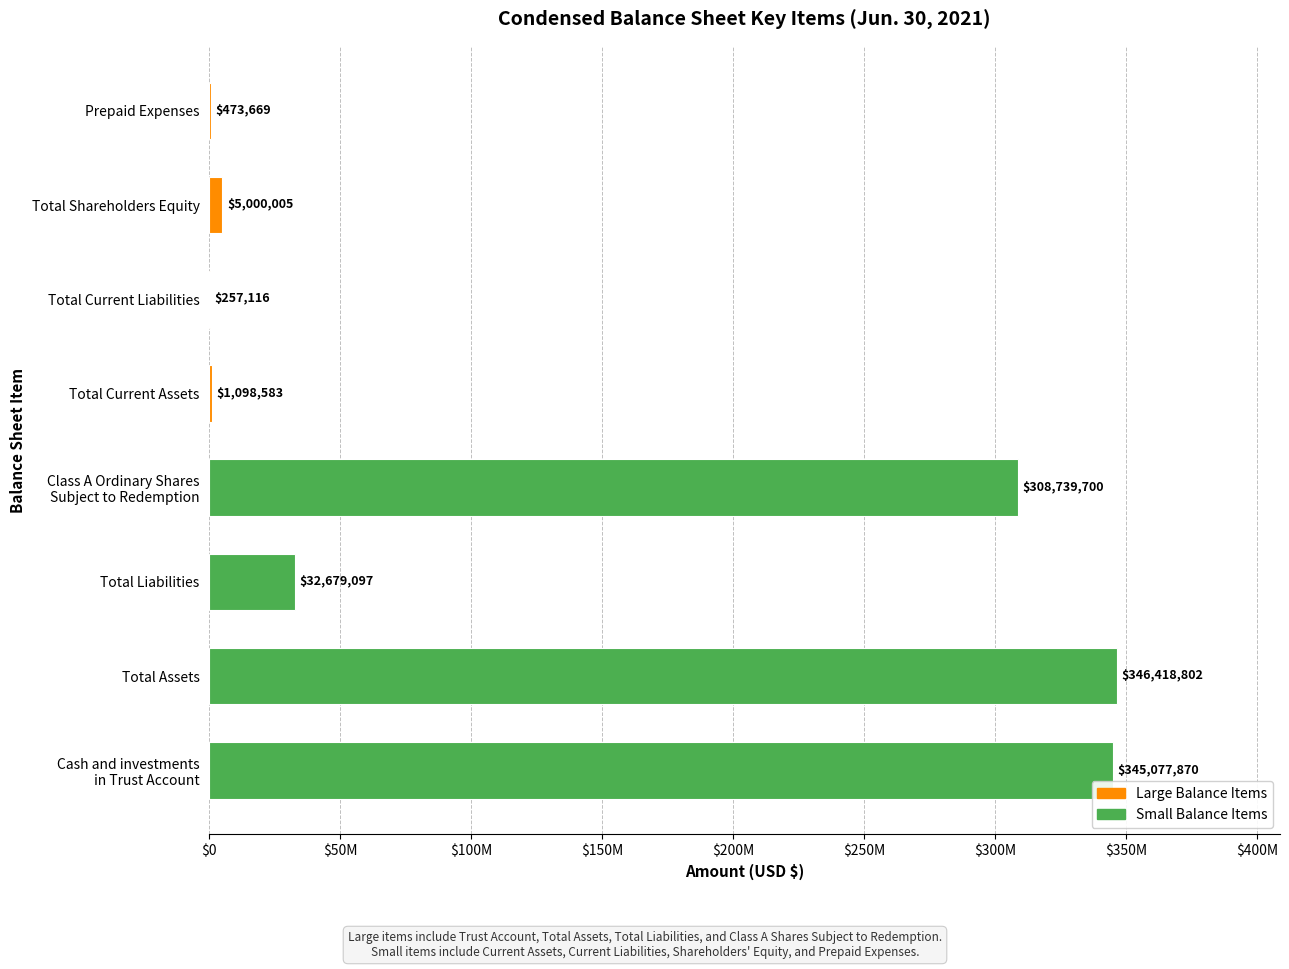

Rank the series at $150M from highest to lowest value.

Small Balance Items, Large Balance Items